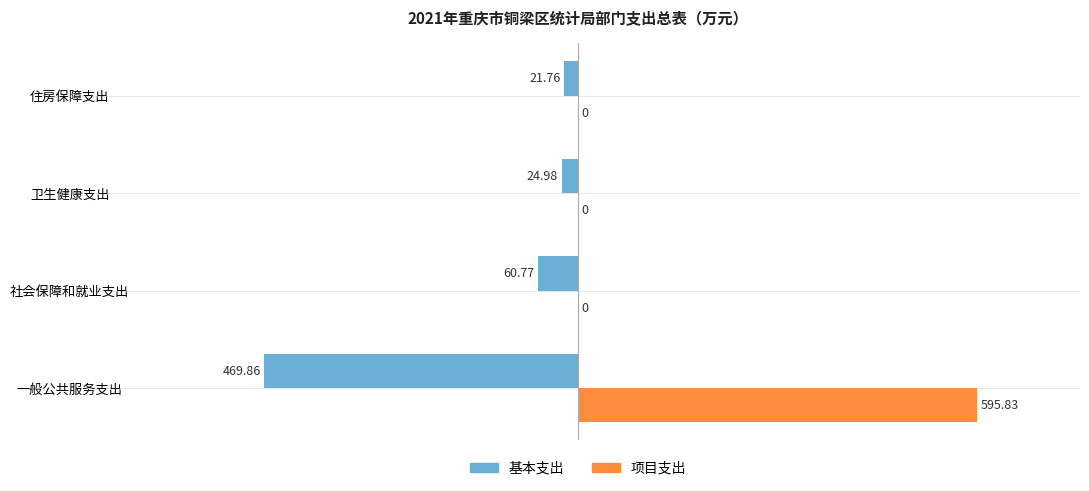

What is the sum of all 项目支出 values?

595.8